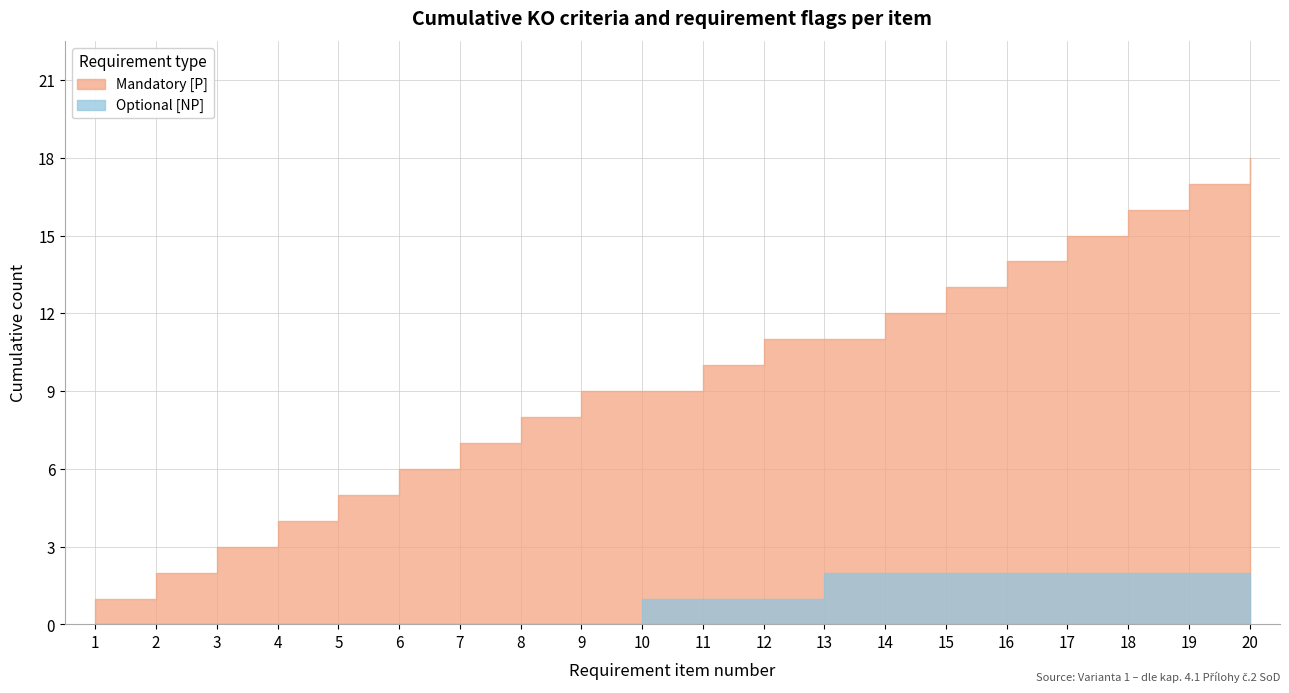

Is it true that Mandatory [P] equals -1 at 10?

False